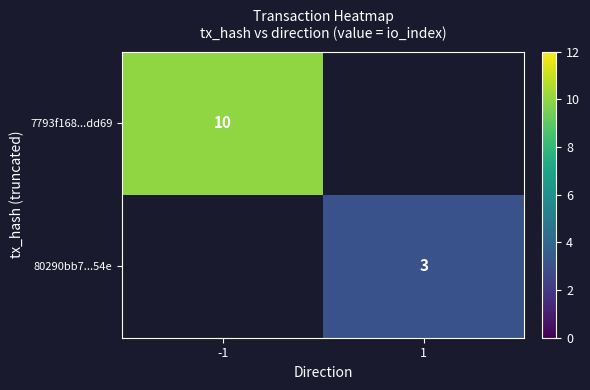

True or false: 80290bb7...54e has a value of 4 at 1.

False